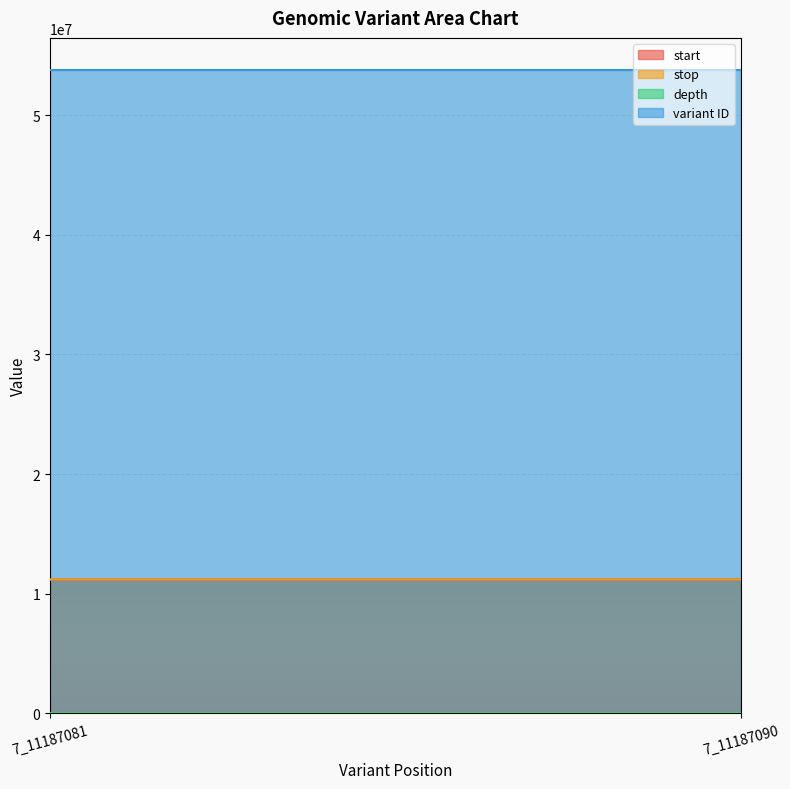

What is the sum of all start values?

22374171